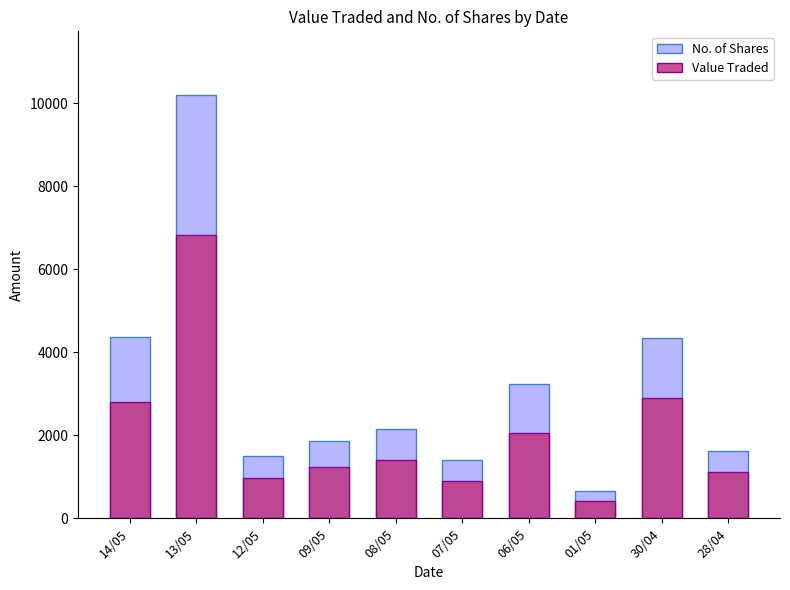

Rank the series by their maximum value, from highest to lowest.

No. of Shares, Value Traded